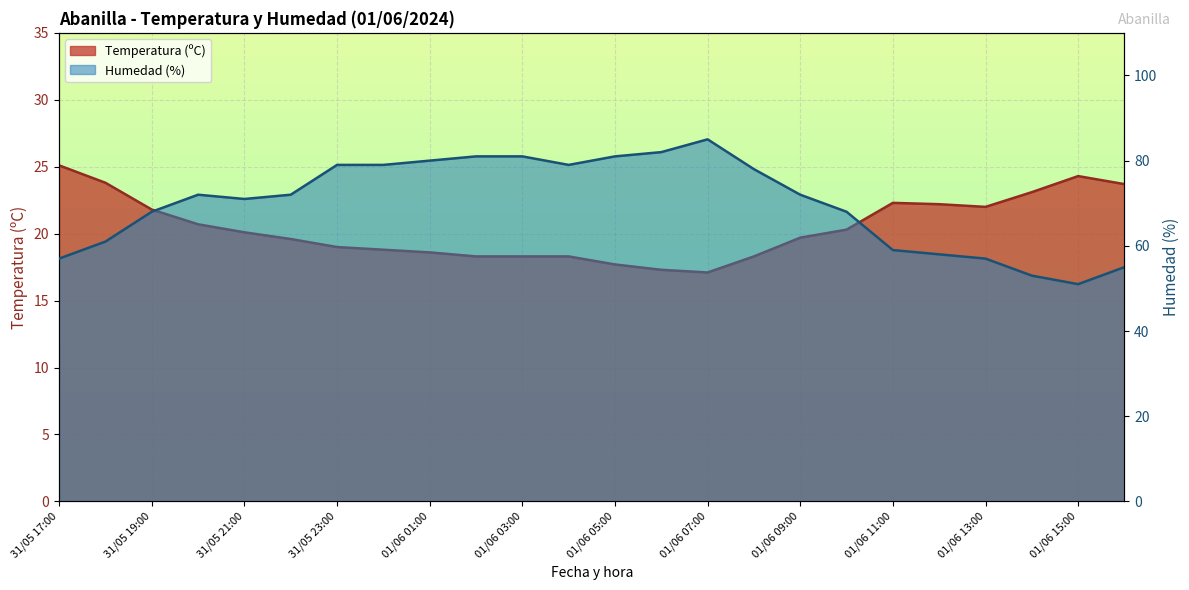

What is the label of the 13th point from the left?

01/06 05:00